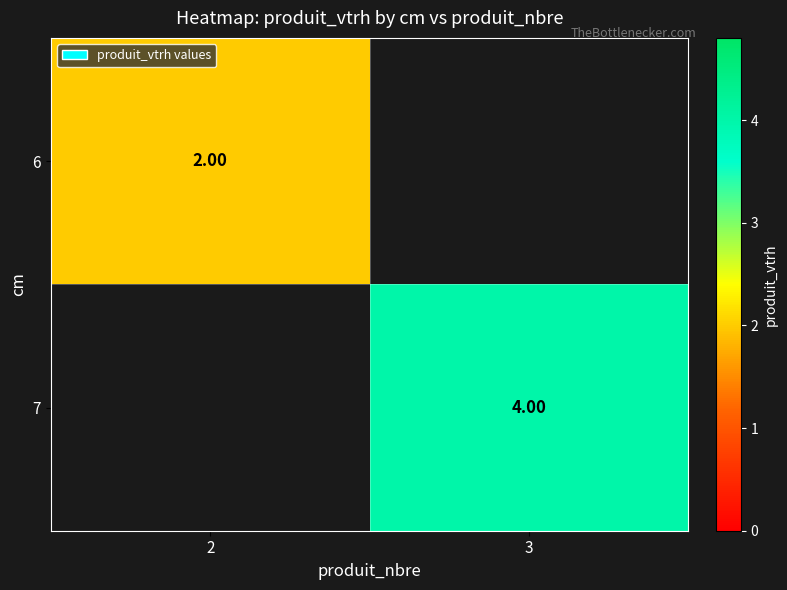

True or false: 6 has a value of 1.2 at 2.

False